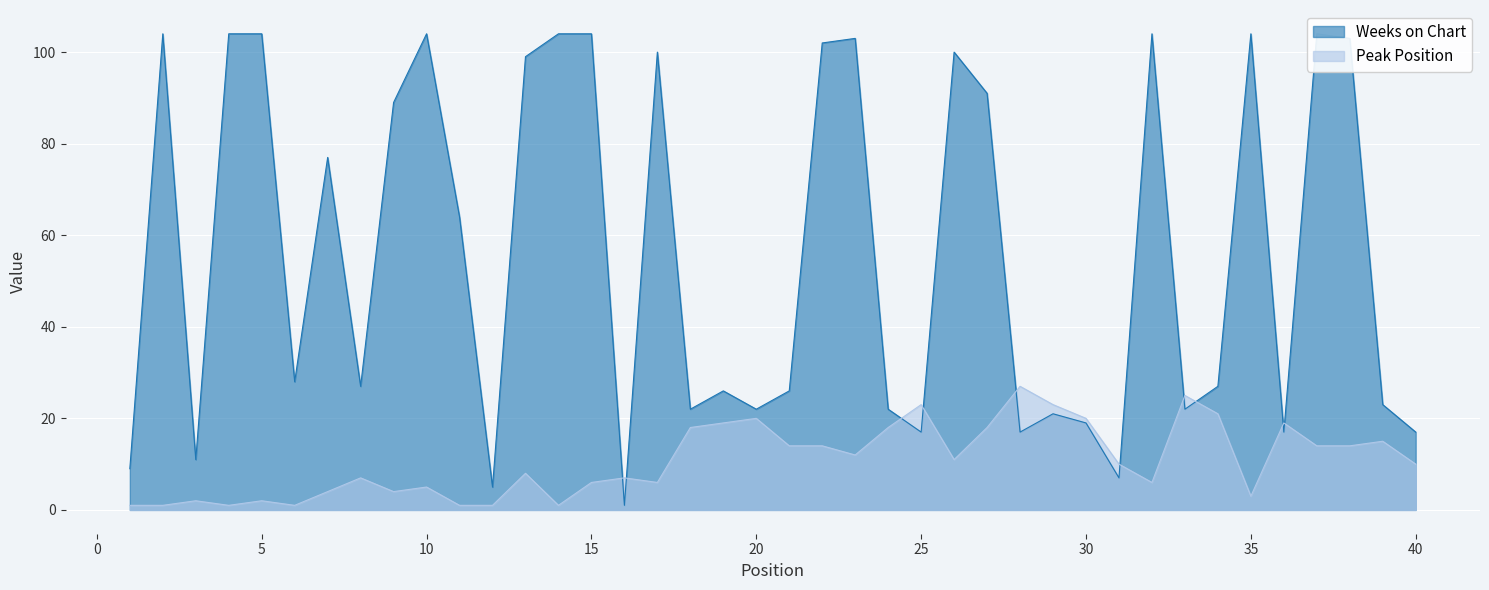

Read the Peak Position value at 28, to the nearest 10.

30